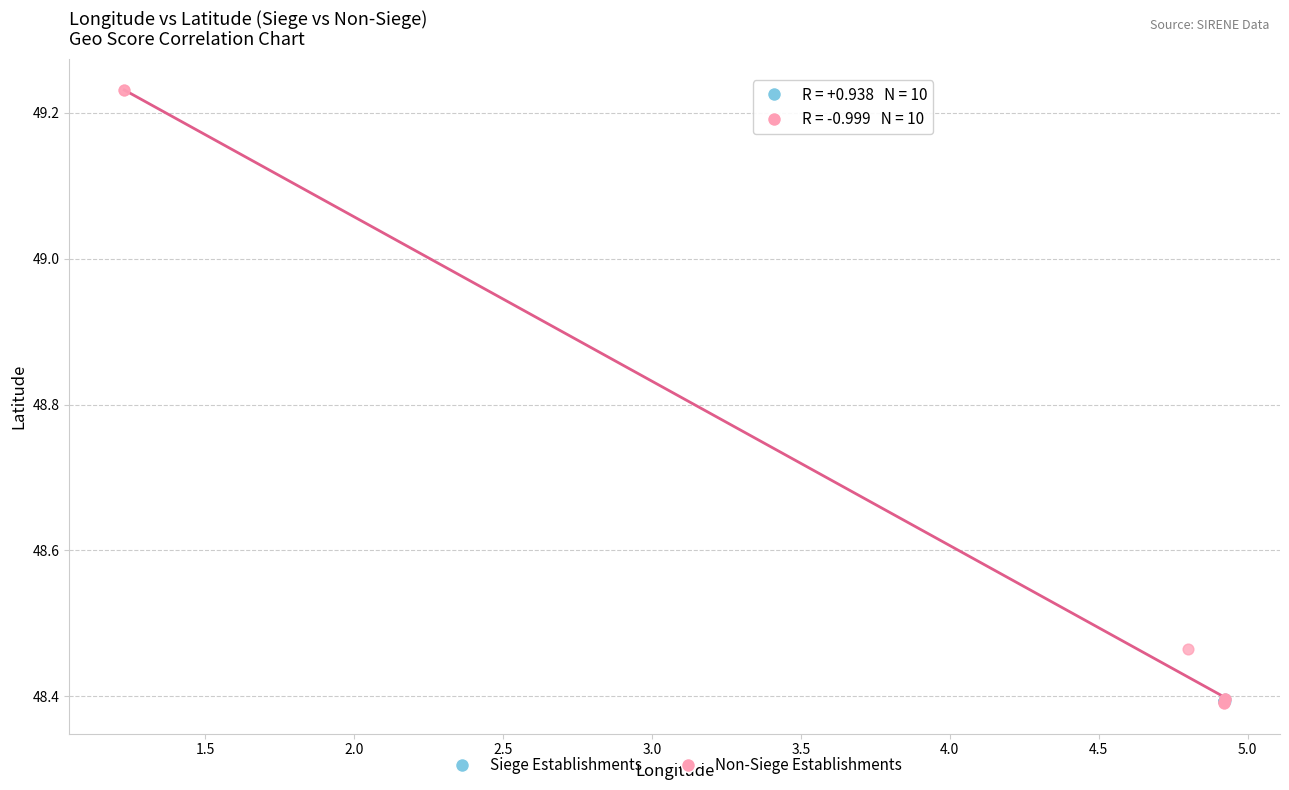

What are all the series names shown in the legend?

Siege Establishments, Non-Siege Establishments